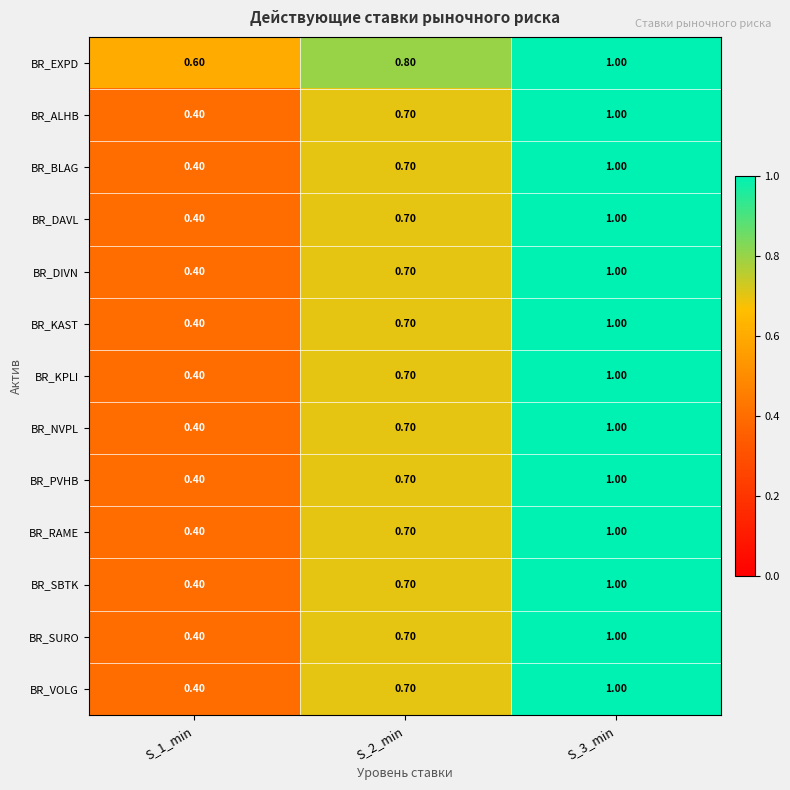

List the labels in order of BR_KPLI value, smallest first.

S_1_min, S_2_min, S_3_min